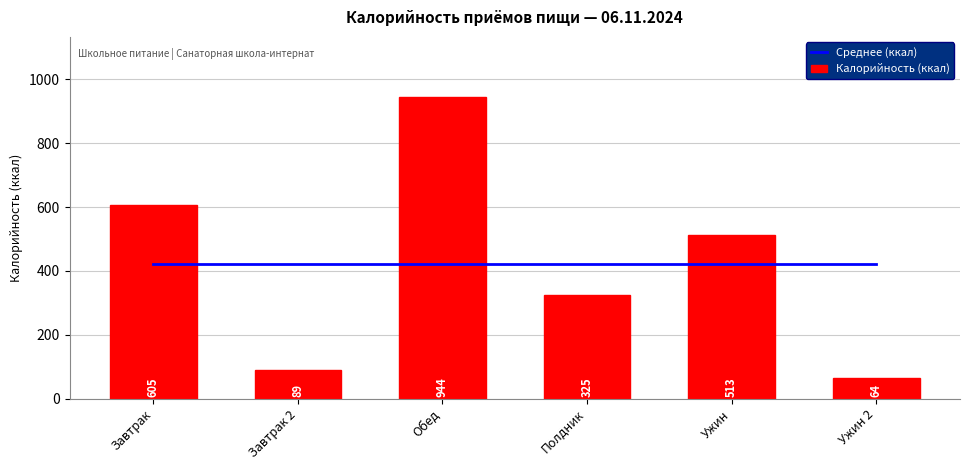

Which has a higher value, Завтрак 2 or Ужин?

Завтрак 2